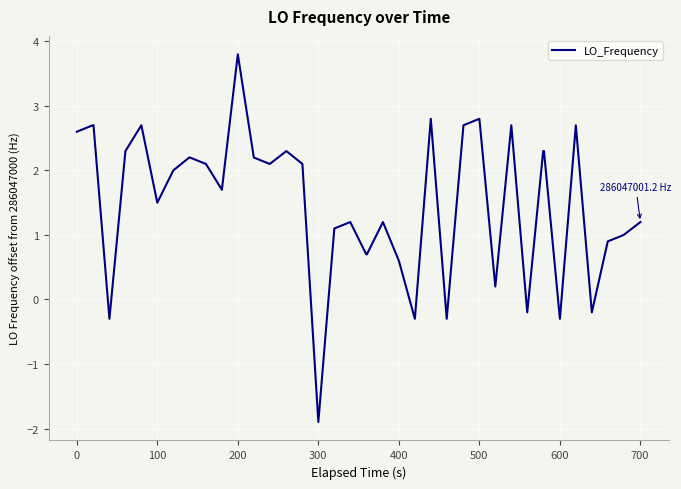

What is the minimum value shown in the chart?

-1.9